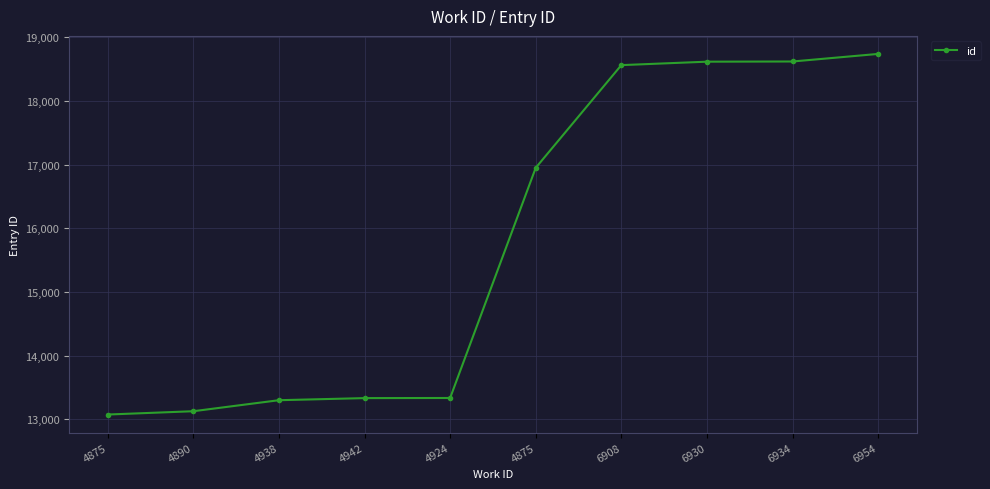

Is this an area chart (filled region under the line)?

No